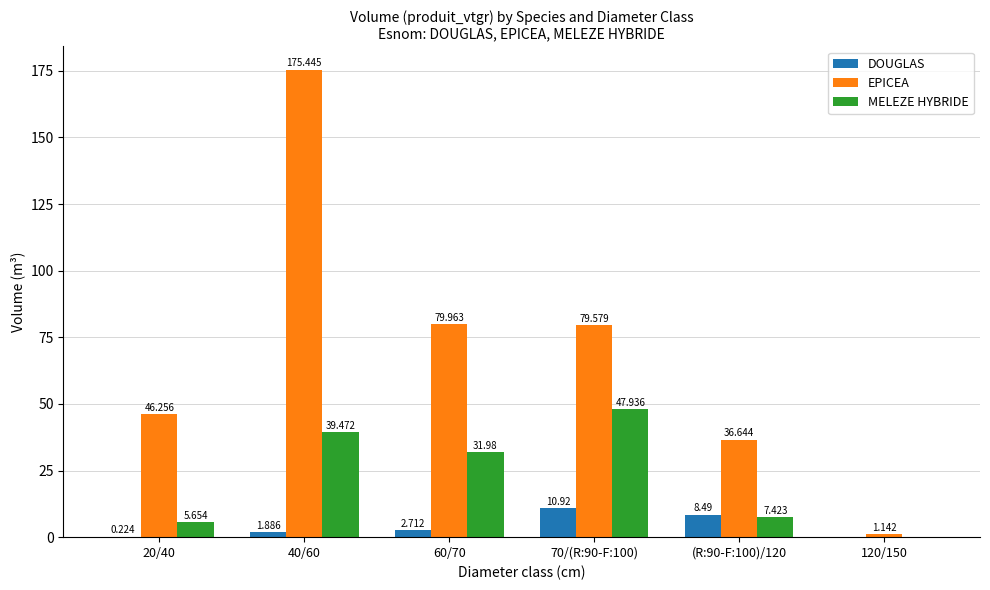

What is the sum of the EPICEA values at 60/70 and 70/(R:90-F:100)?

159.5